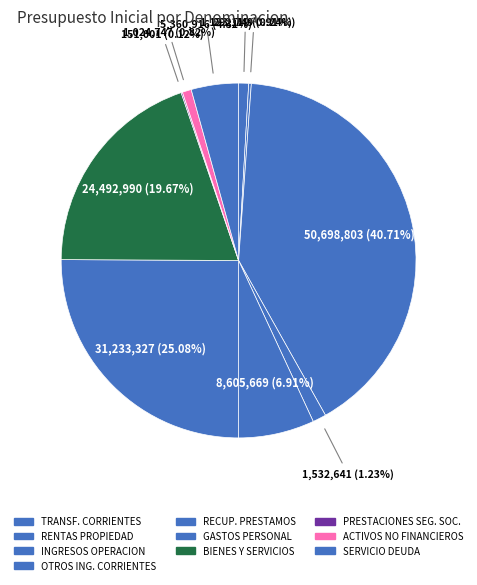

Which category has the smallest portion of the pie?

PRESTACIONES DE SEGURIDAD SOCIAL